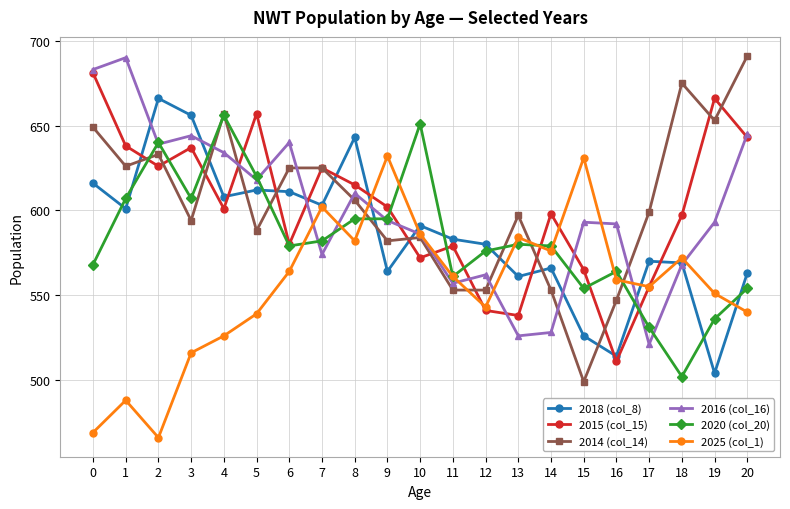

What is the approximate value of 2018 (col_8) at 17?

570